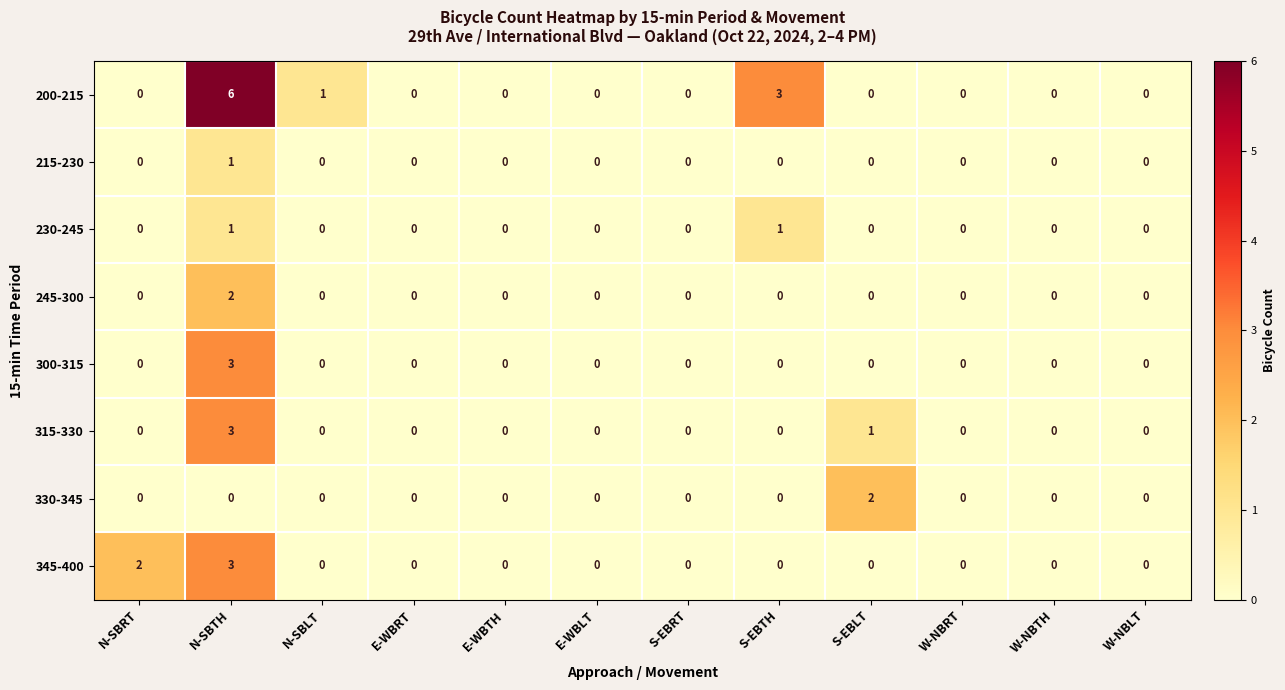

What is the sum of all 300-315 values?

3